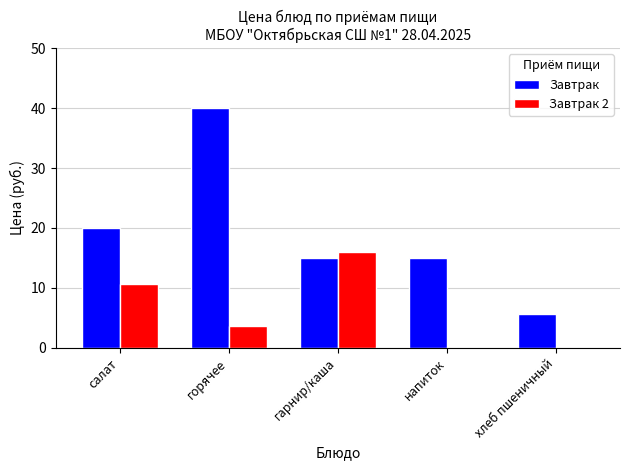

Is it true that Завтрак 2 equals 3.7 at горячее?

True